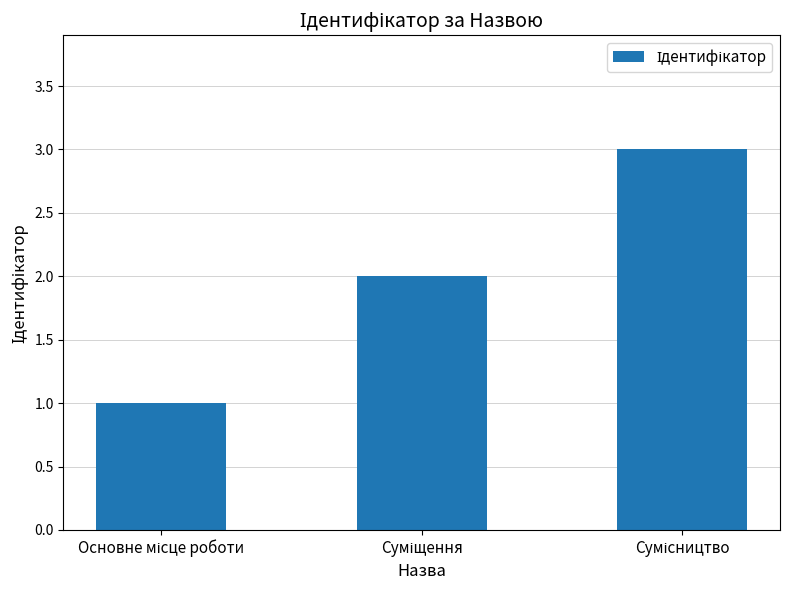

What is the sum of all values?

6